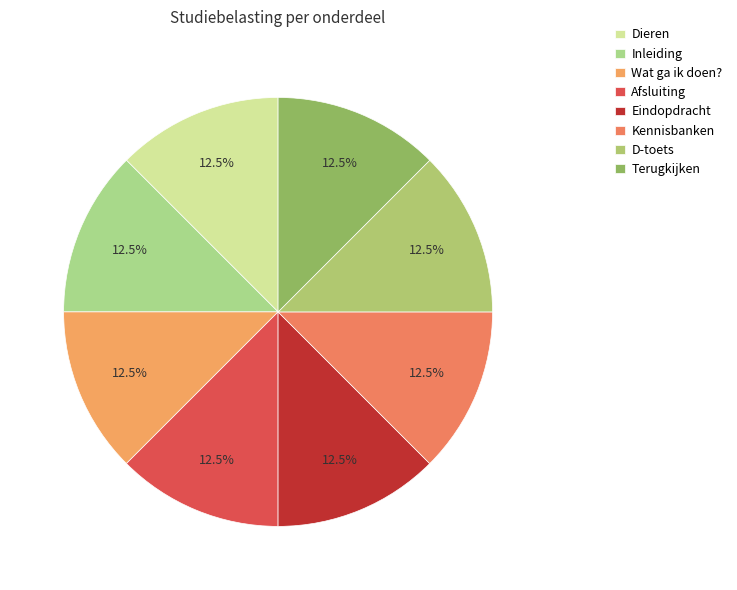

How many segments does this pie chart have?

8